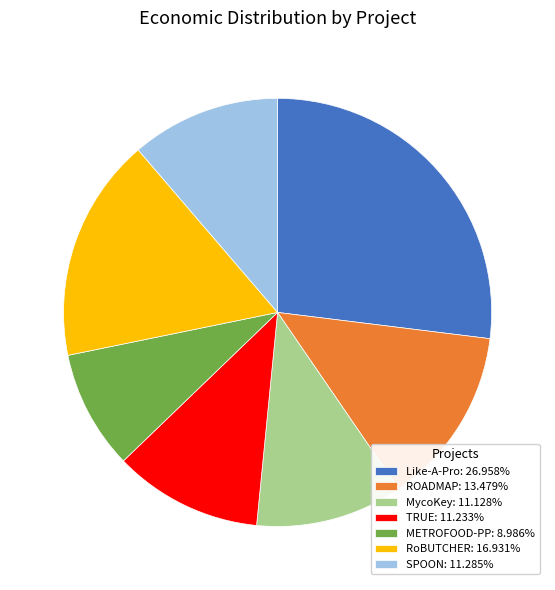

Does any single category account for the majority?

No